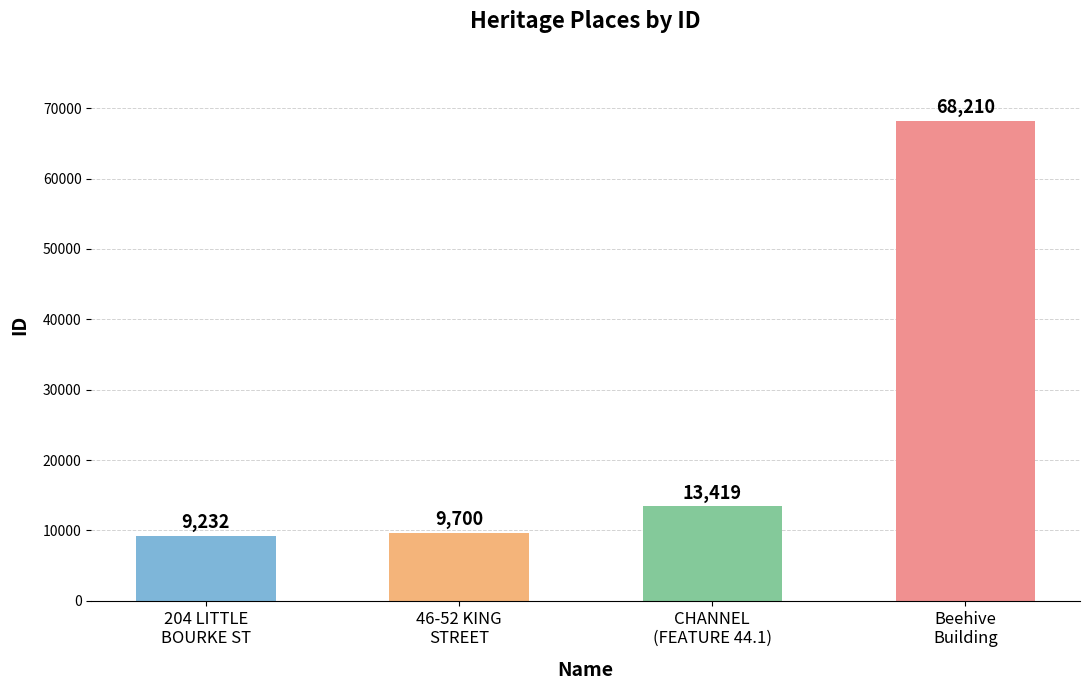

Reading left to right, transcribe all the data shown in this chart.

9232	9700	13419	68210